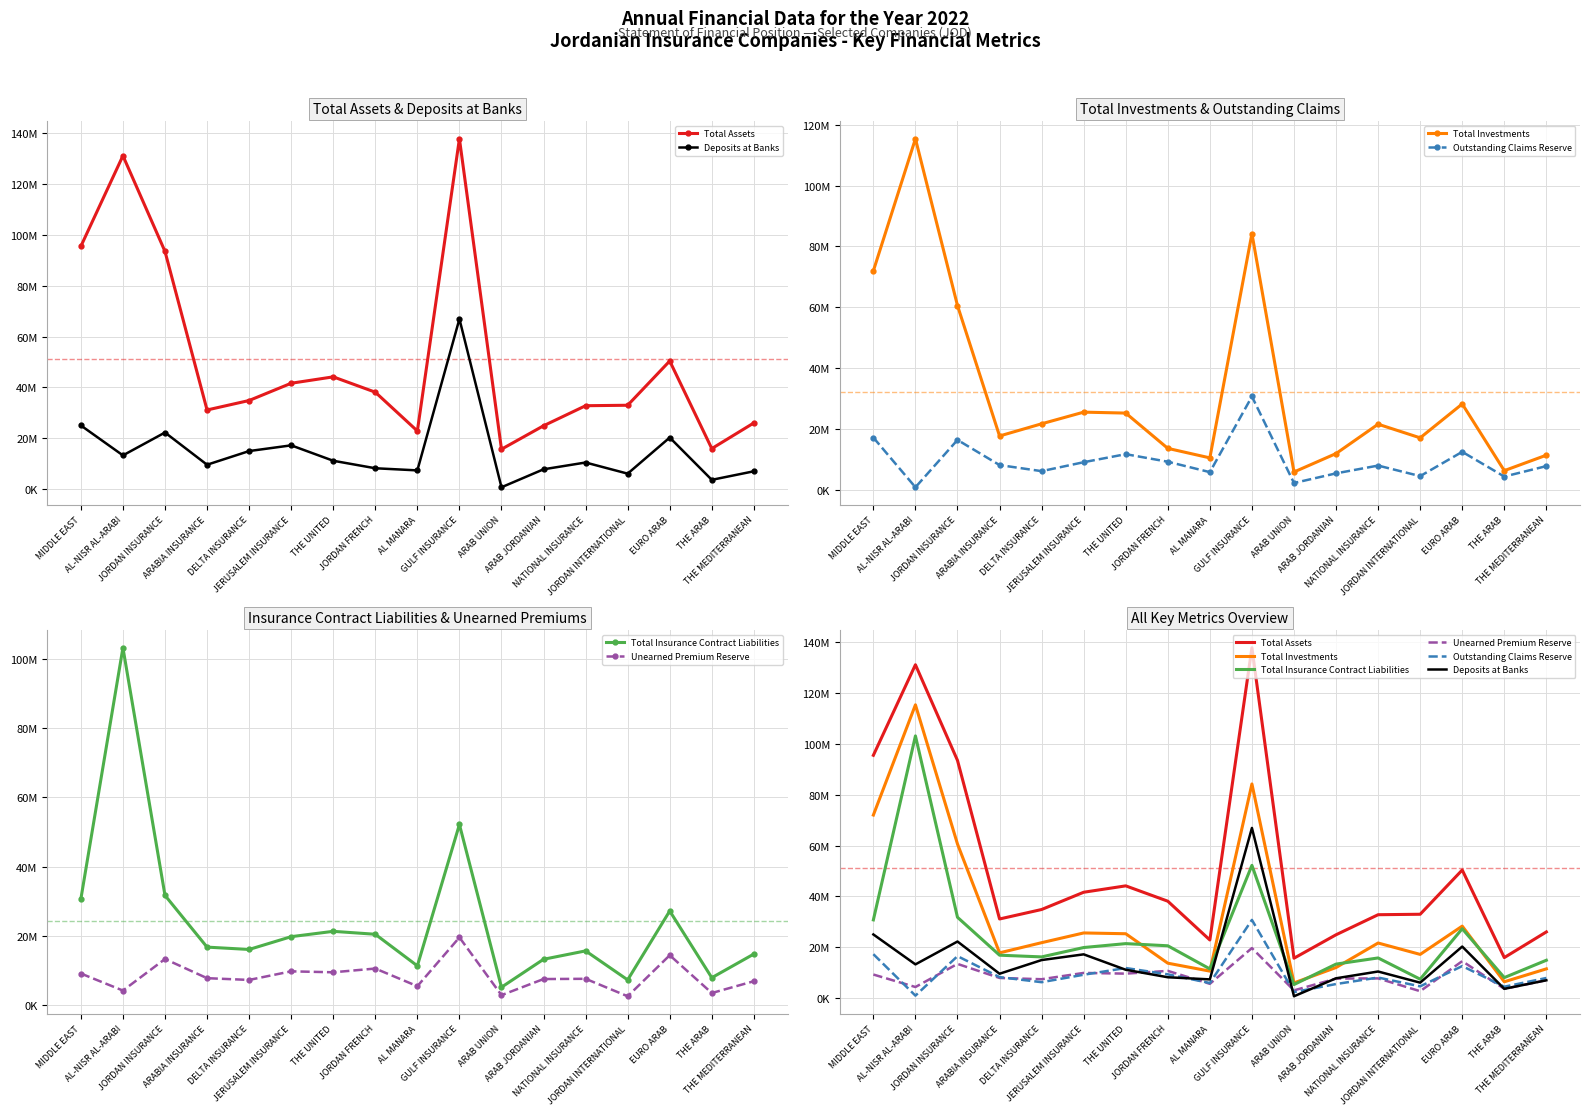

True or false: Unearned Premium Reserve has more than 0 points higher than both neighbors.

True